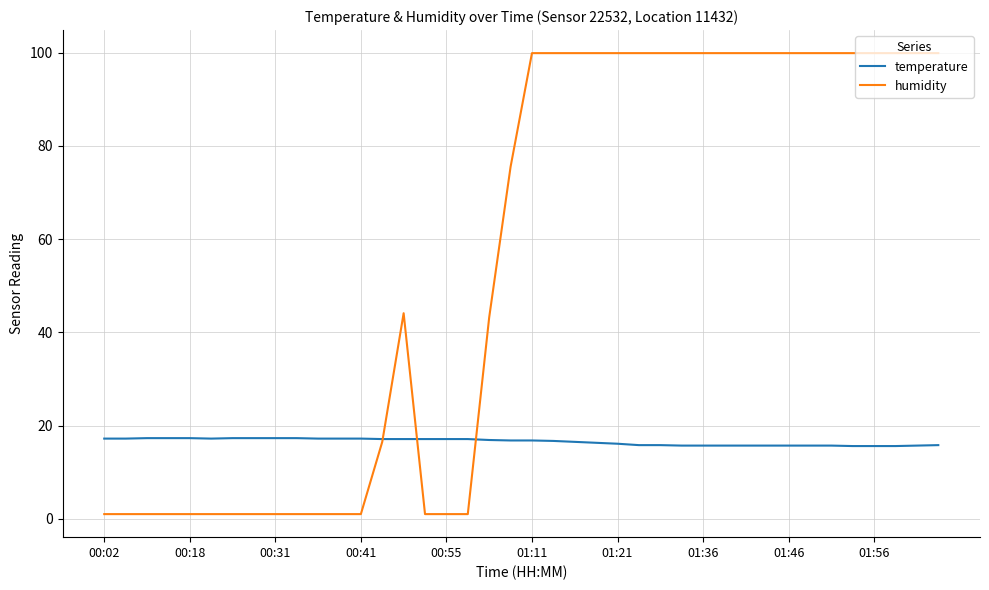

Which series has the largest total across all categories?

humidity